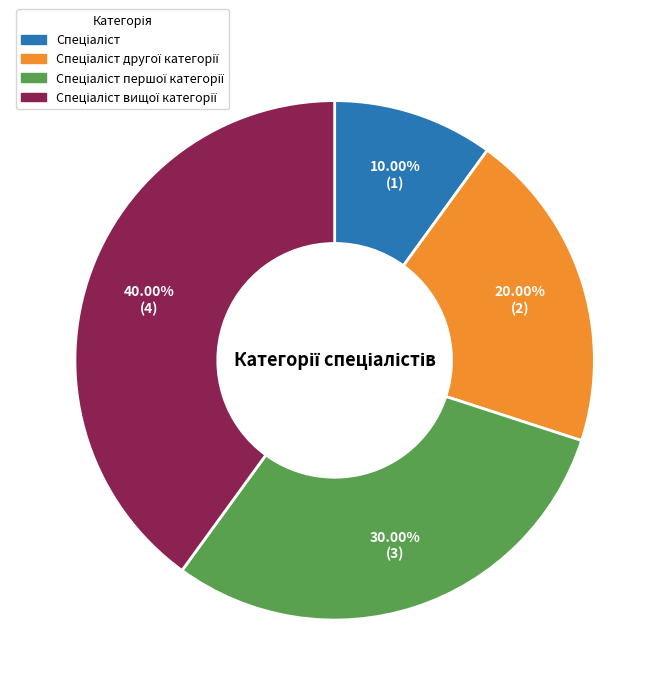

Does any single category account for the majority?

No